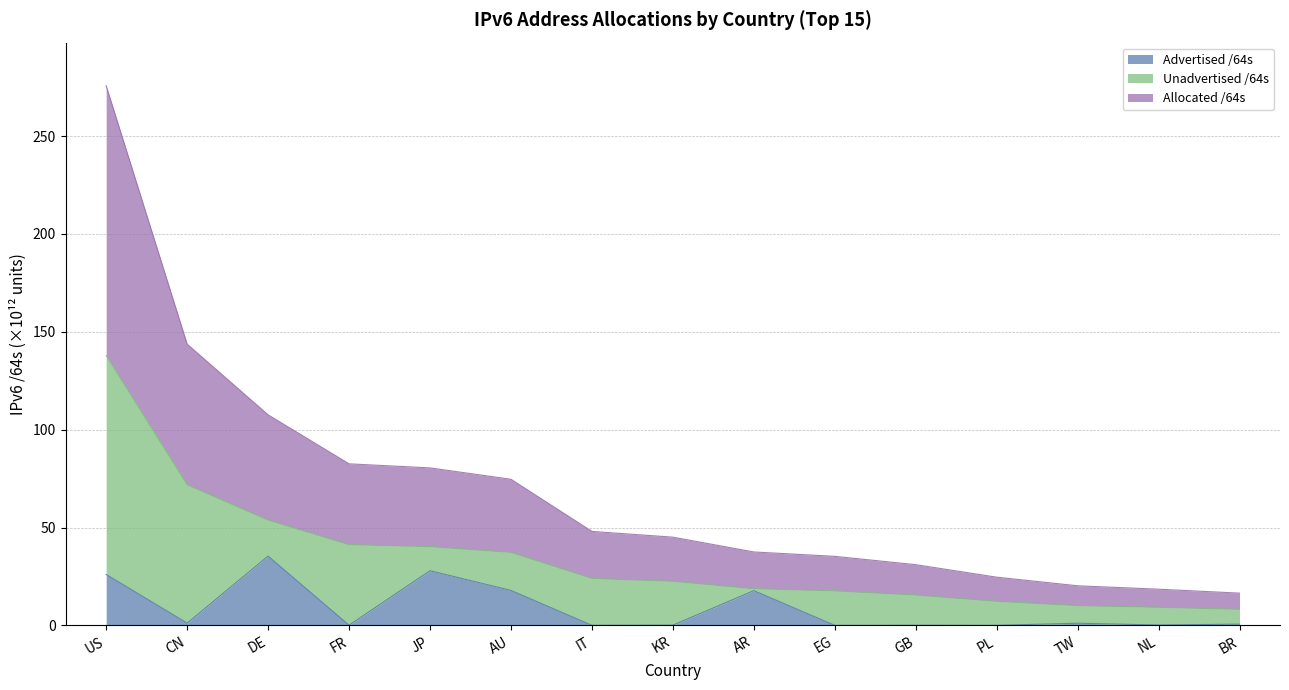

What is the value of the Advertised /64s point at the 9th from the left?

17.7